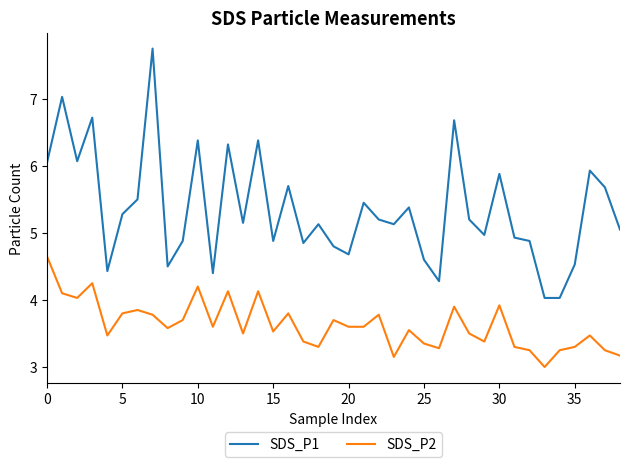

What is the greatest value displayed?

7.8